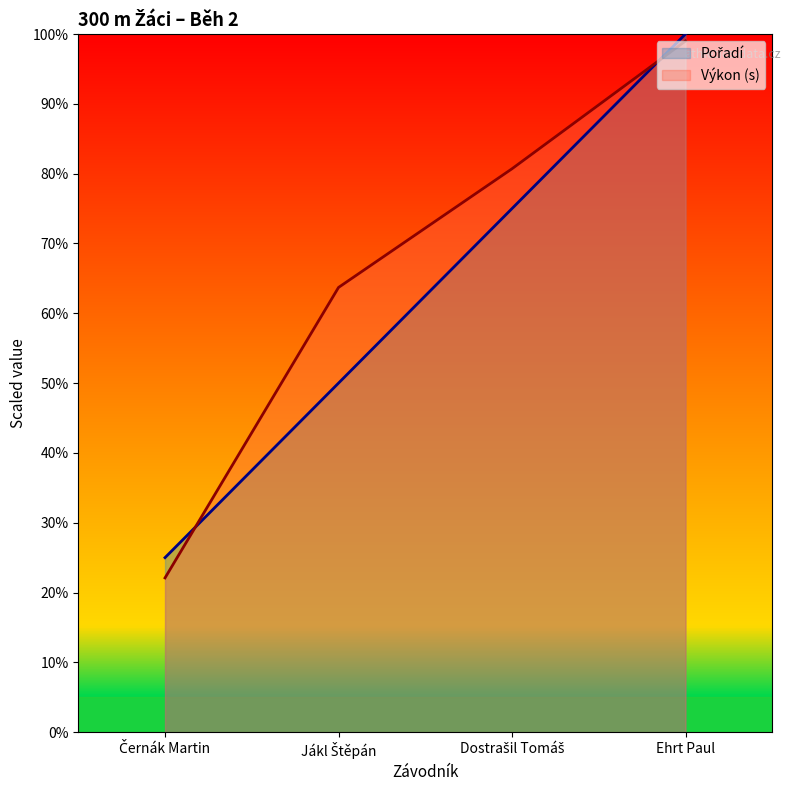

Which series changed the most between Černák Martin and Jákl Štěpán?

Výkon